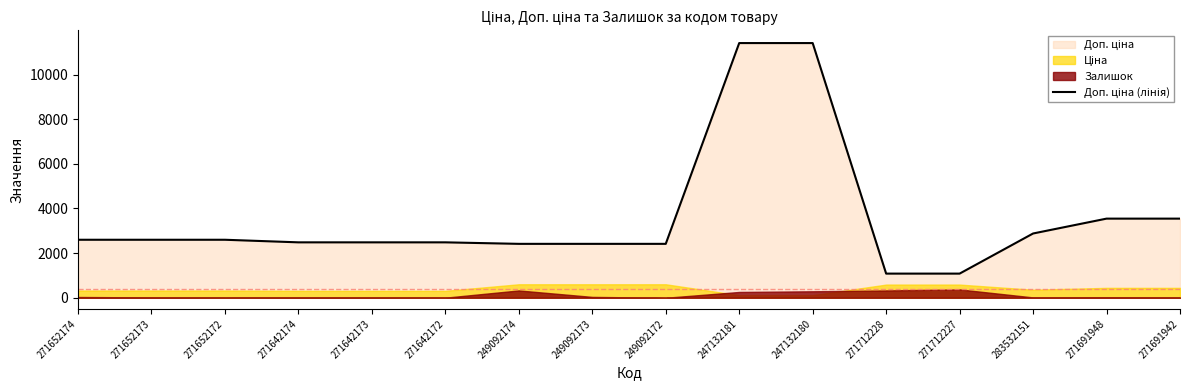

List the labels in order of value, largest first.

247132181, 247132180, 271691948, 271691942, 283532151, 271652174, 271652173, 271652172, 271642174, 271642173, 271642172, 249092174, 249092173, 249092172, 271712228, 271712227